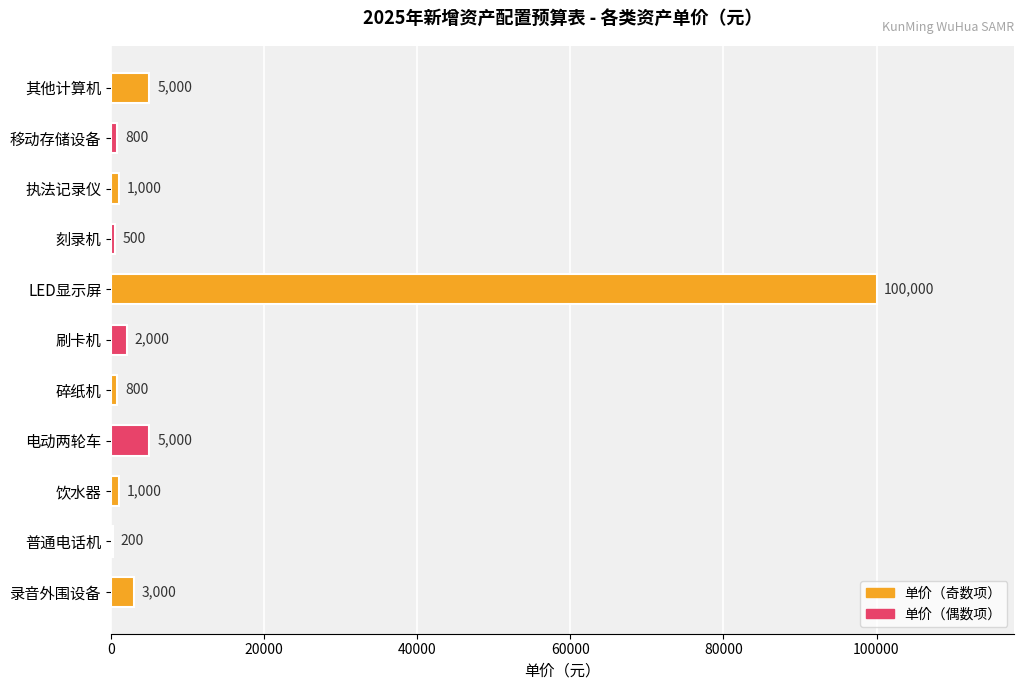

Which category has the highest value across all series?

LED显示屏